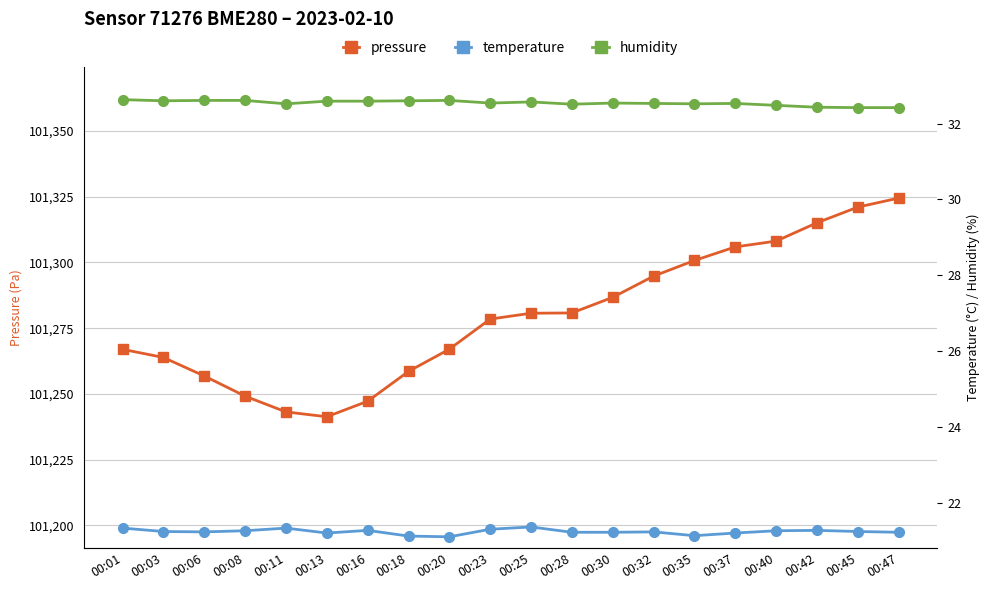

What is the average value of the pressure series?

101279.5